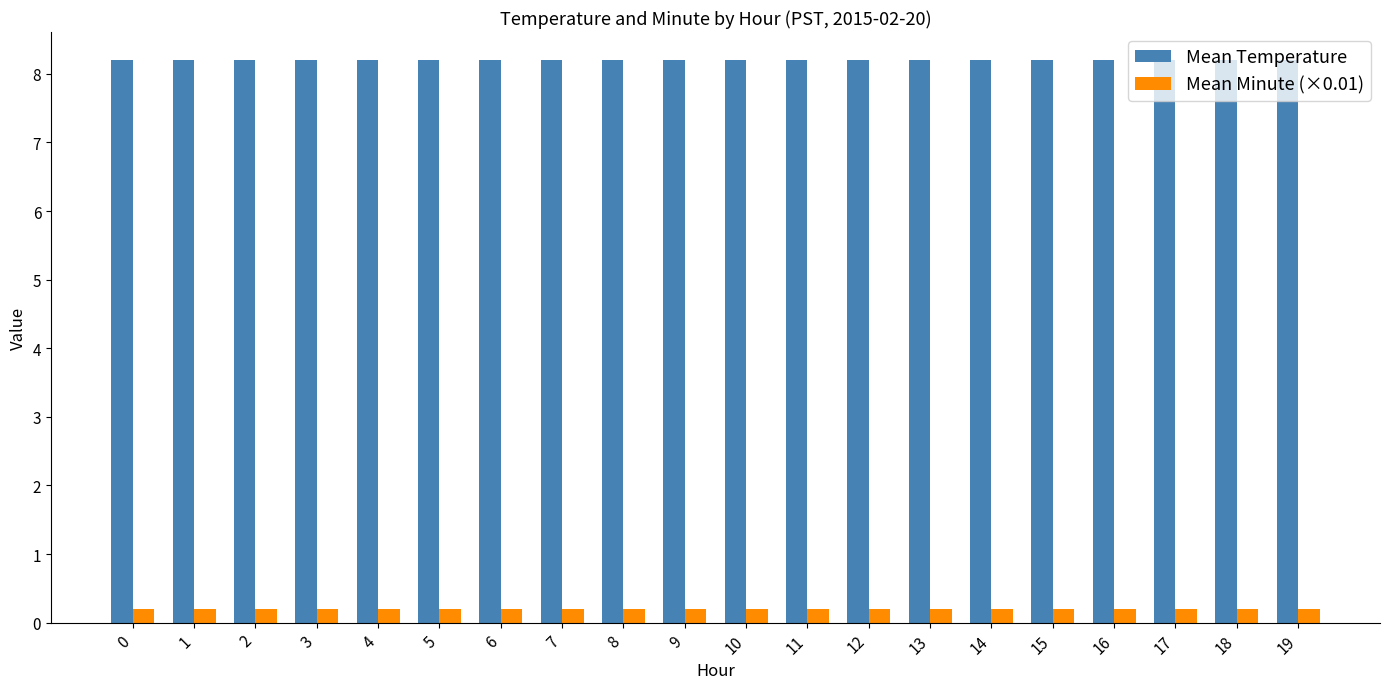

Is it true that Mean Temperature equals 13.8 at 11?

False